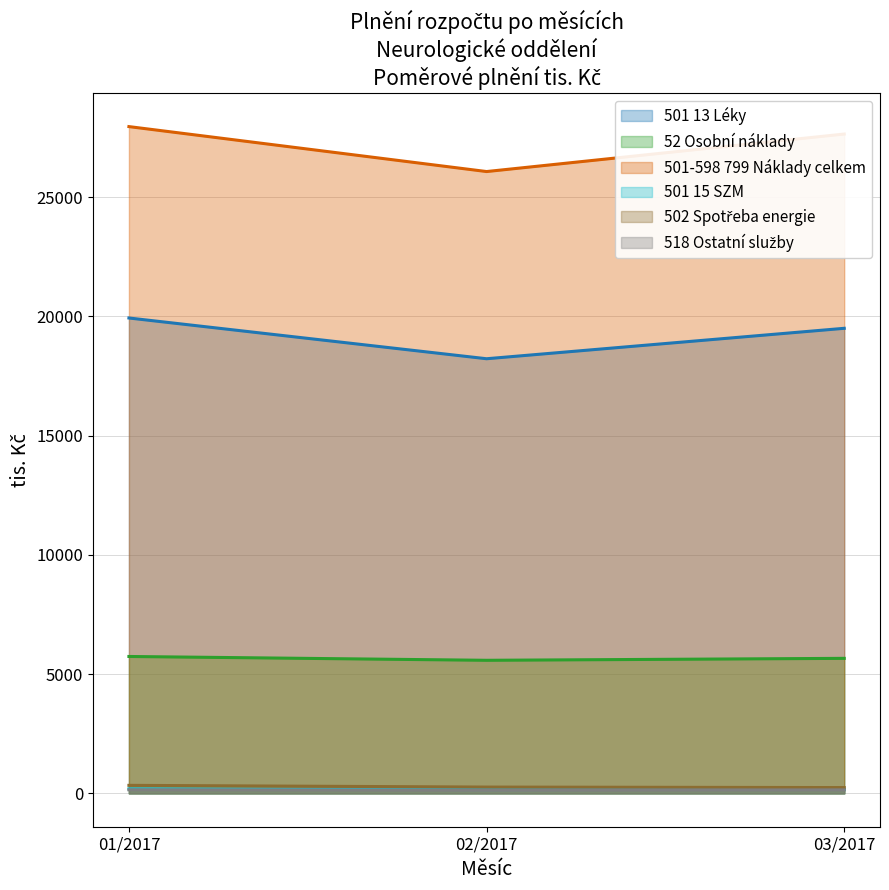

Does the chart have visible grid lines?

Yes